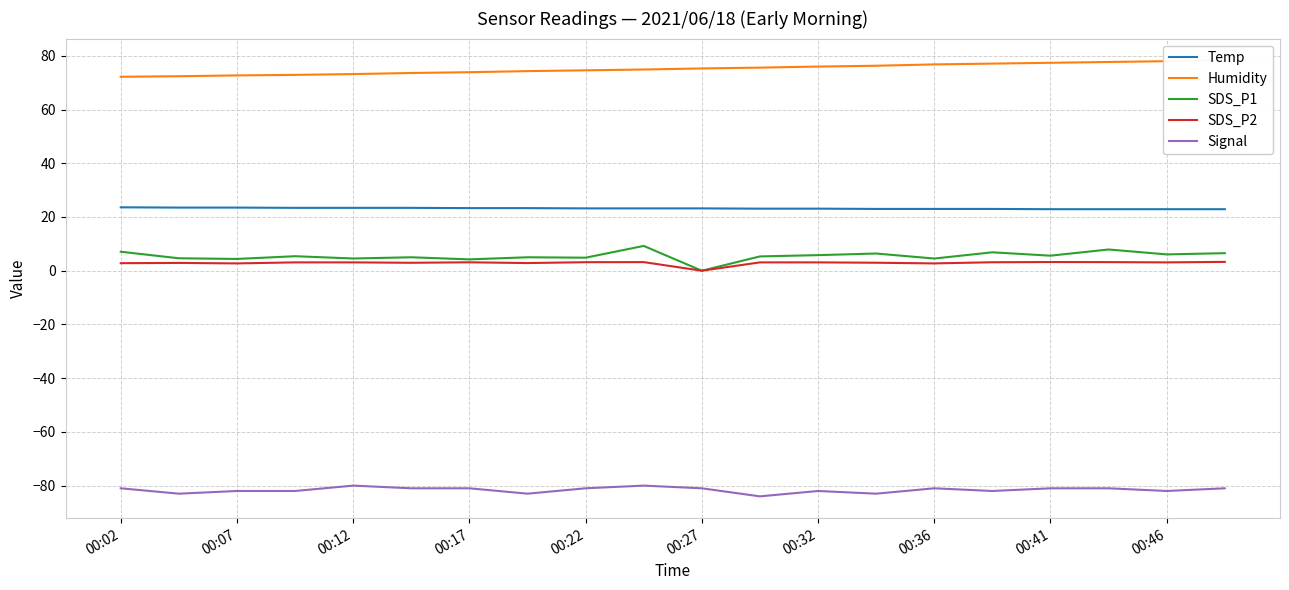

The value of Temp at 00:32 is 40.6. True or false?

False